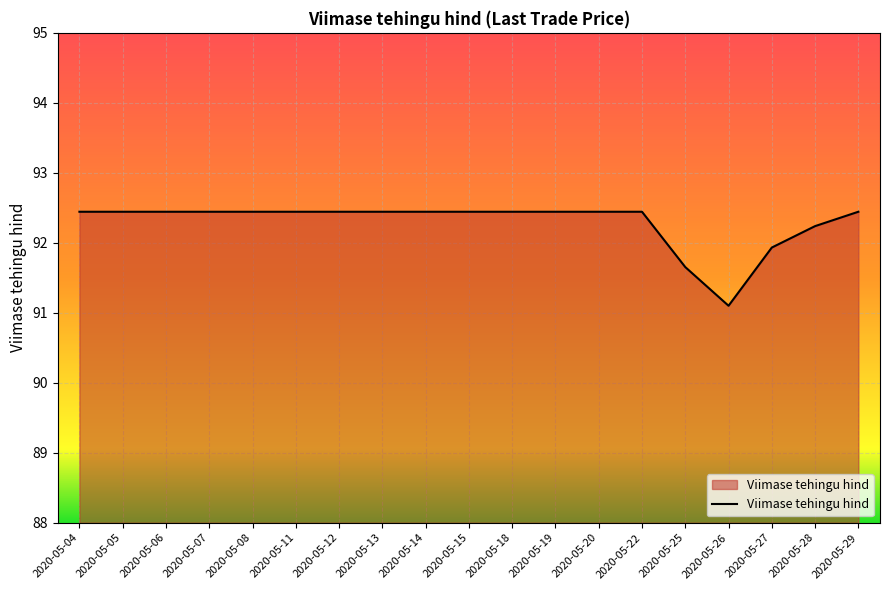

How many lines are shown in the chart?

1